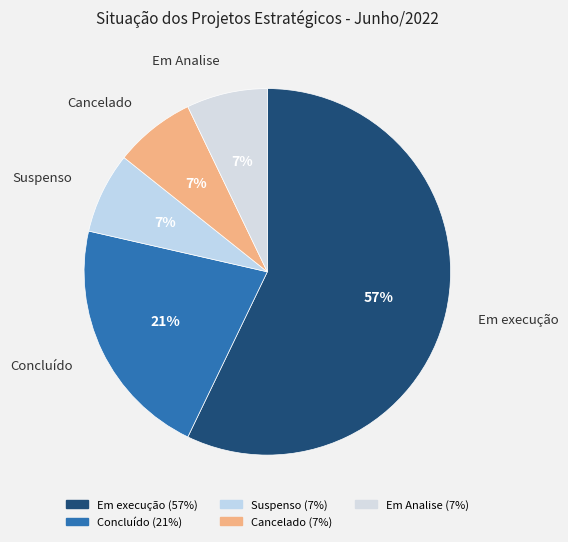

Between Suspenso and Em execução, which is larger?

Em execução